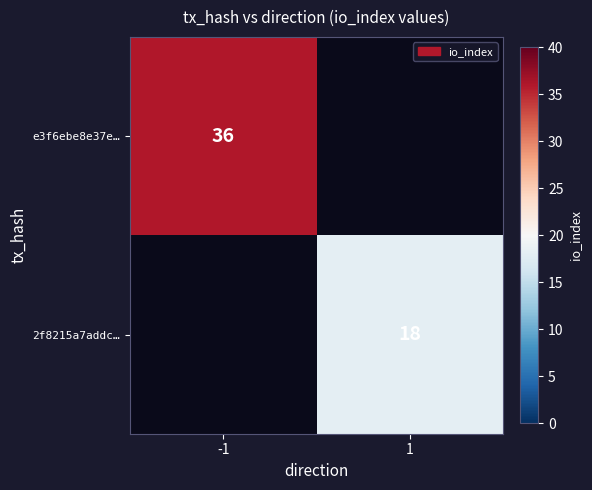

The 2f8215a7addc… series shows 12 at 1. True or false?

False